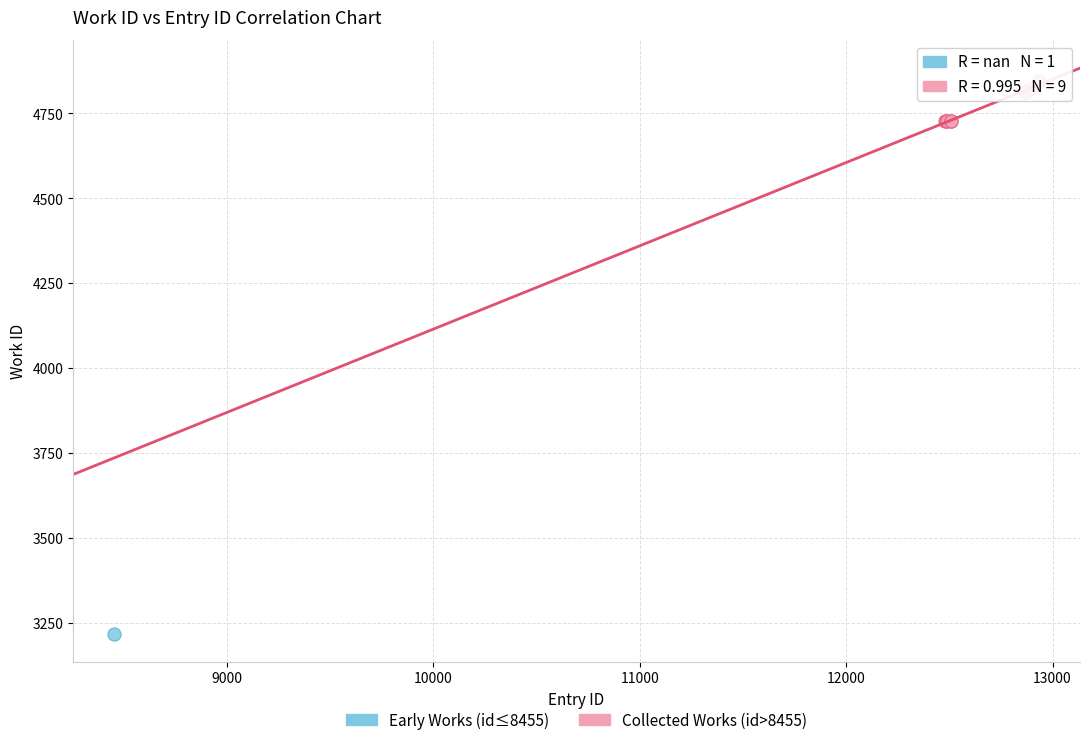

What are all the series names shown in the legend?

Early Works (id≤8455), Collected Works (id>8455)